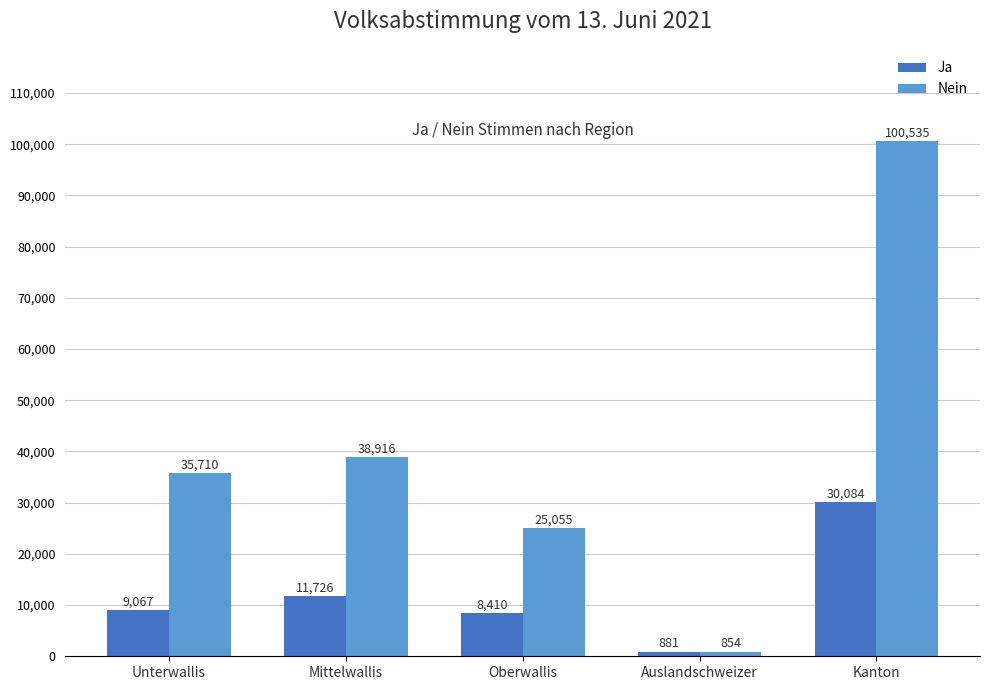

Where is Ja nearest to the value 15482?

Mittelwallis